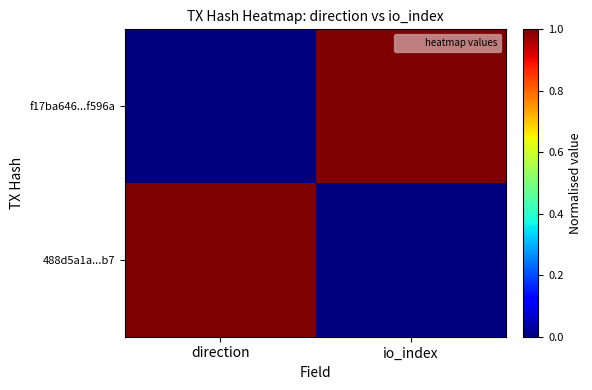

How many categories are shown in the chart?

2